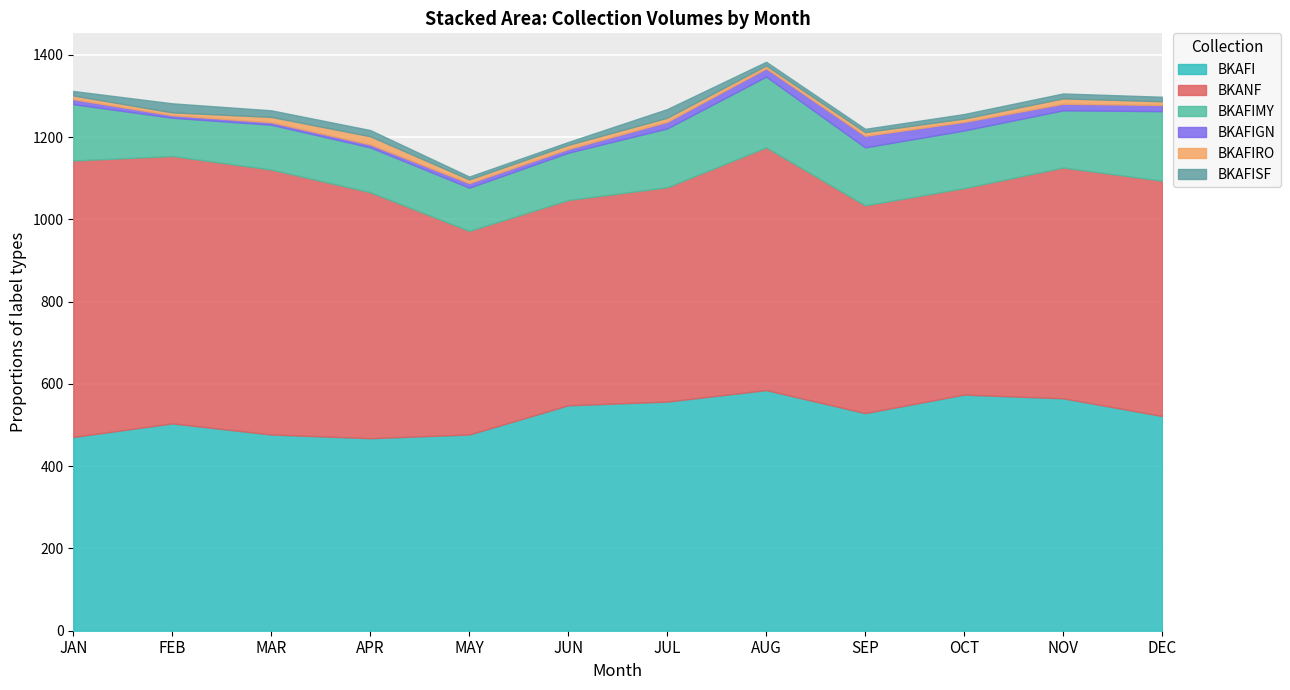

How many lines are shown in the chart?

6